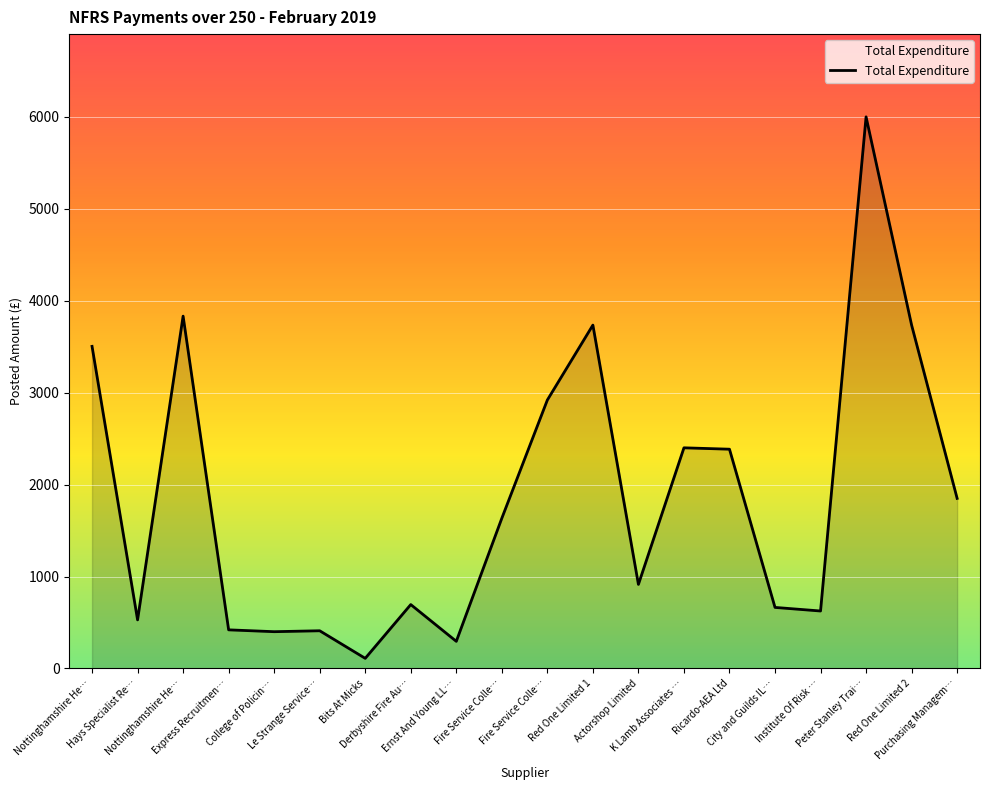

Reading left to right, transcribe all the data shown in this chart.

3503.5	528.4	3832.4	420.0	400.0	410.0	110.0	695.0	295.0	1634.0	2920.0	3735.0	914.4	2400.0	2385.0	664.0	625.0	6000.0	3735.0	1850.0